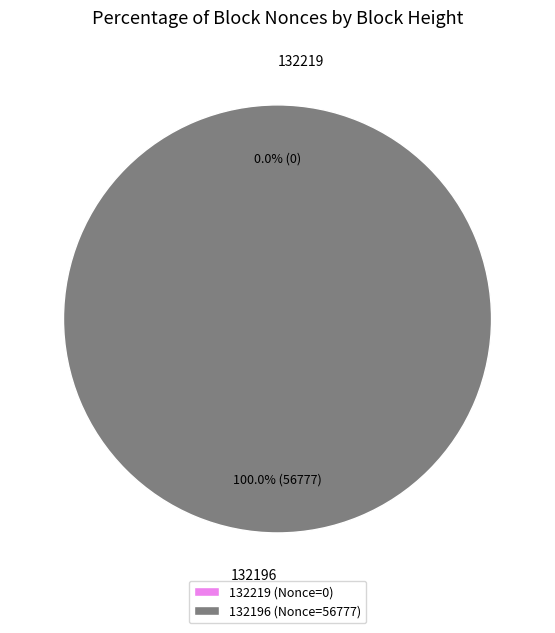

True or false: 132219 accounts for 14% of the total.

False